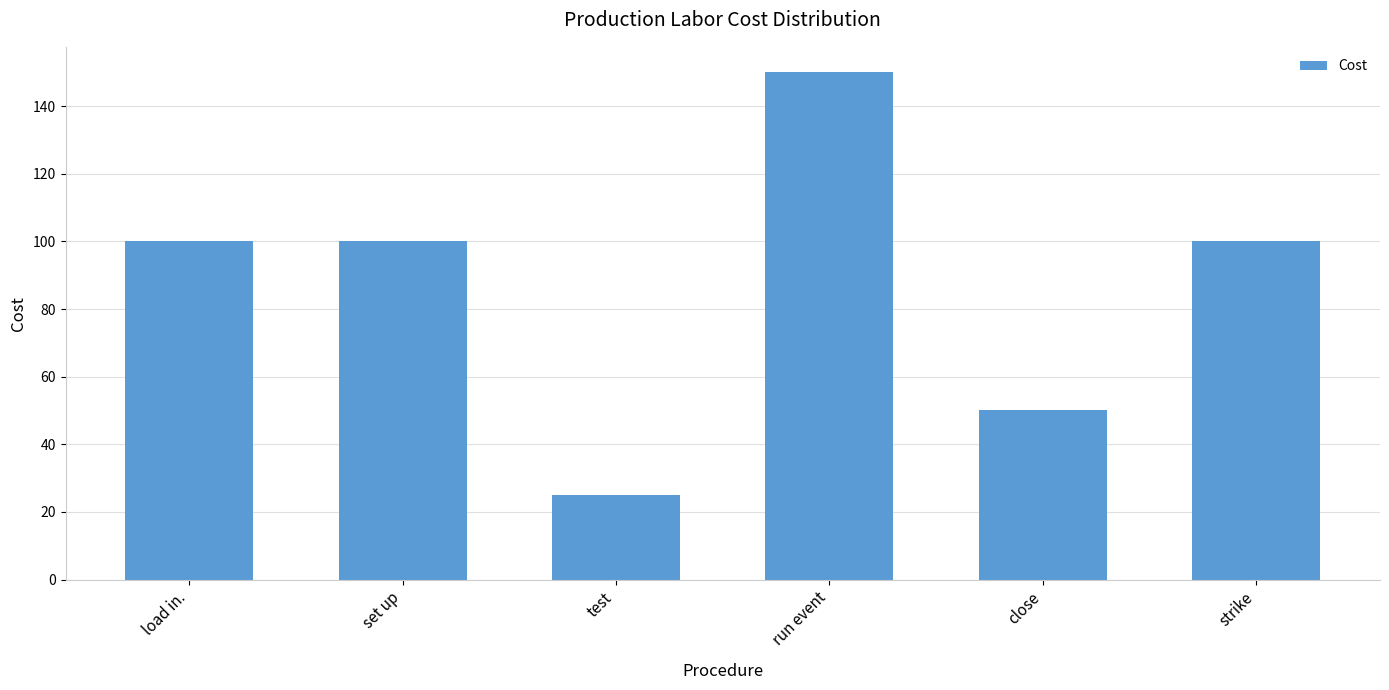

What is the approximate value at test, to the nearest 5?

25